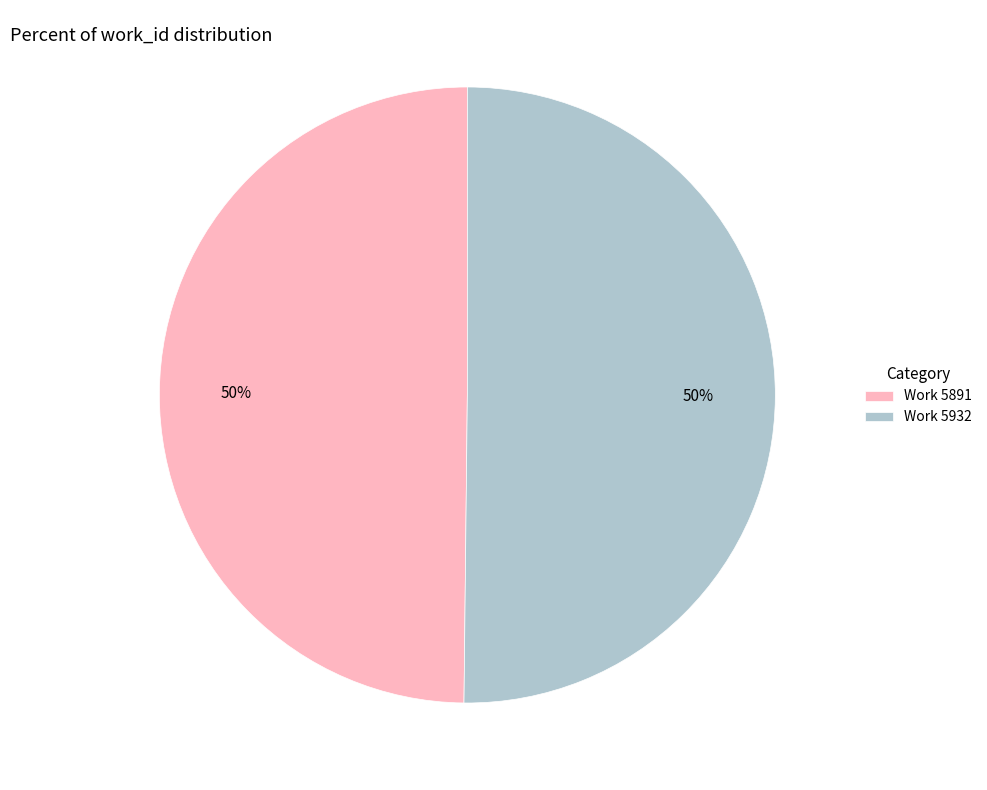

Do Work 5932 and Work 5891 together represent more than half of the pie?

Yes